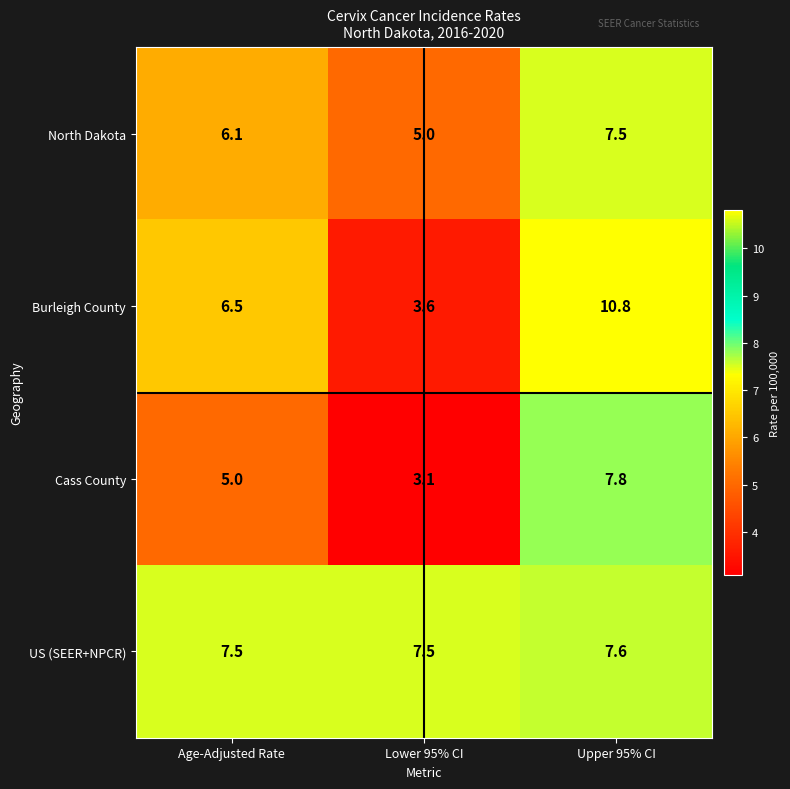

What is the difference between the highest and lowest values at Upper 95% CI?

3.3